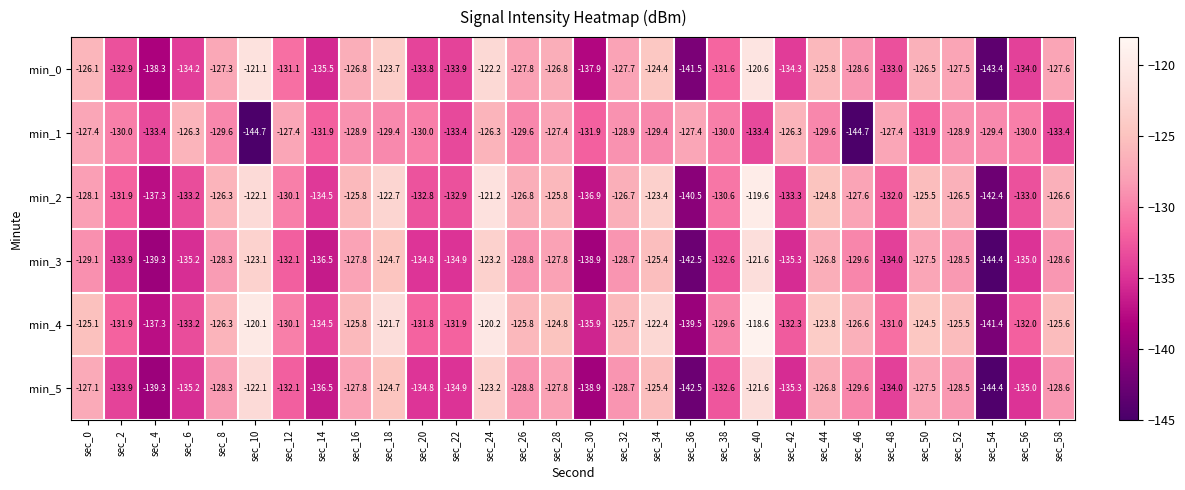

True or false: min_0 has a value of -122.2 at sec_24.

True